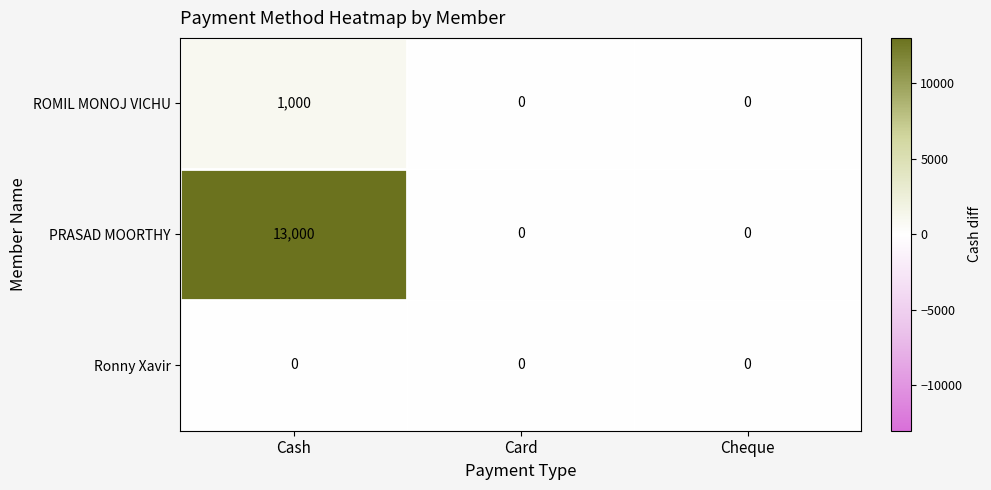

At which category is the sum across all series the highest?

Cash